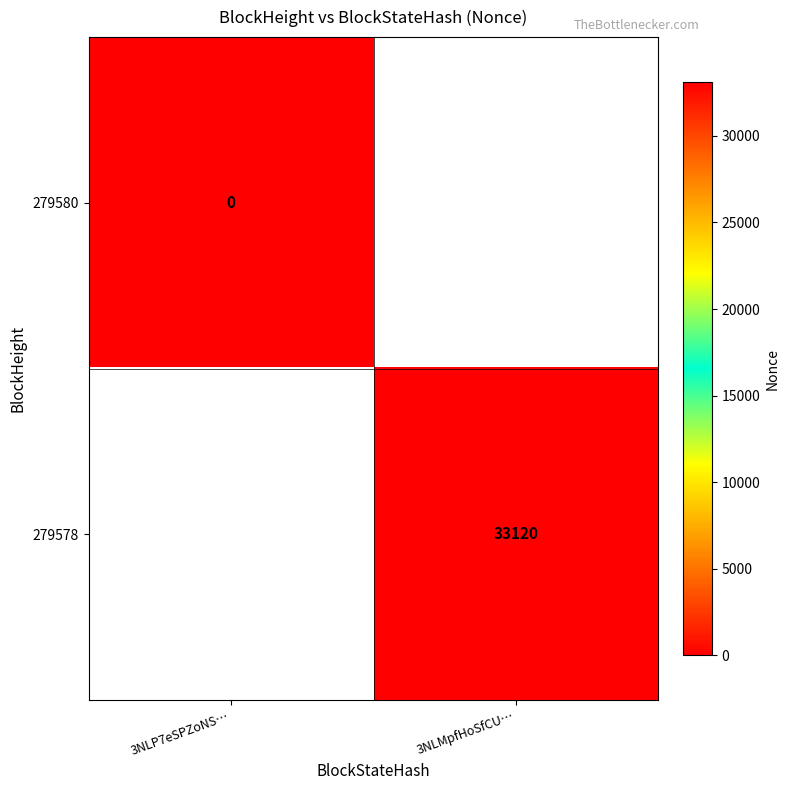

True or false: 279578 has a value of 33120 at 3NLMpfHoSfCU….

True